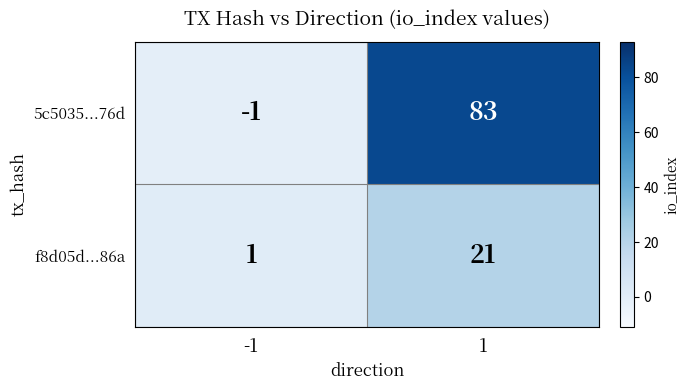

At -1, list the series in order from largest to smallest.

f8d05d...86a, 5c5035...76d